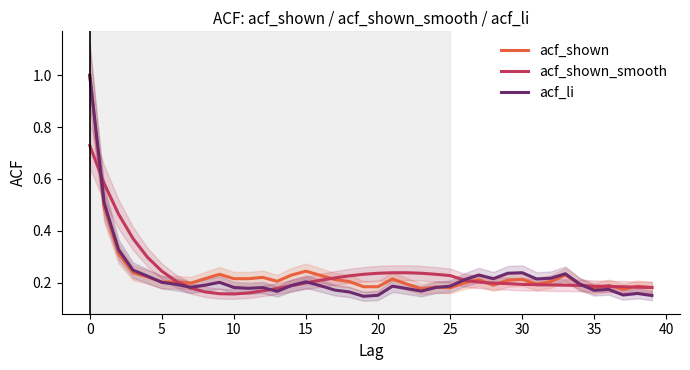

Which series ends up on top after the final intersection of acf_li and acf_shown?

acf_li